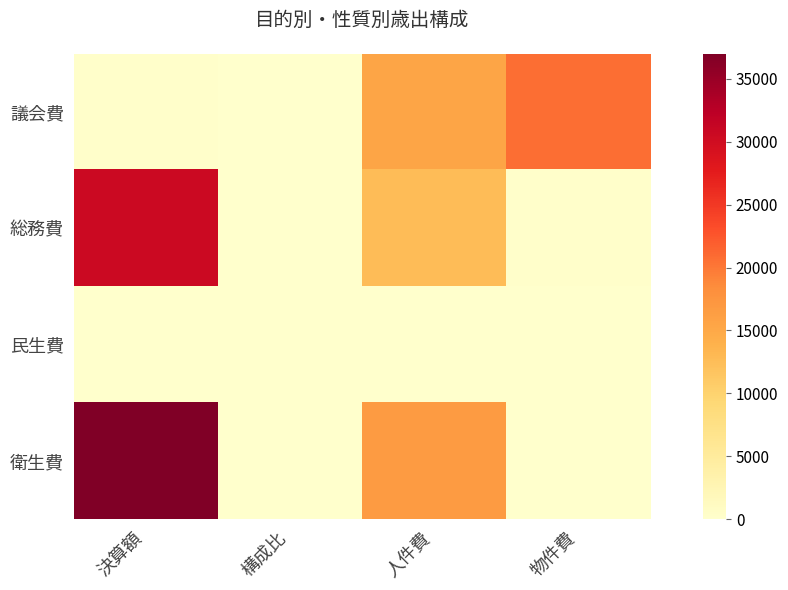

Reading left to right, extract all data points from this chart.

議会費: 決算額=193.0	構成比=0.3	人件費=15440.0	物件費=20747.0
総務費: 決算額=30603.0	構成比=45.2	人件費=12583.0	物件費=220.0
民生費: 決算額=0.0	構成比=0.0	人件費=0.0	物件費=0.0
衛生費: 決算額=36973.0	構成比=54.6	人件費=16610.0	物件費=0.0